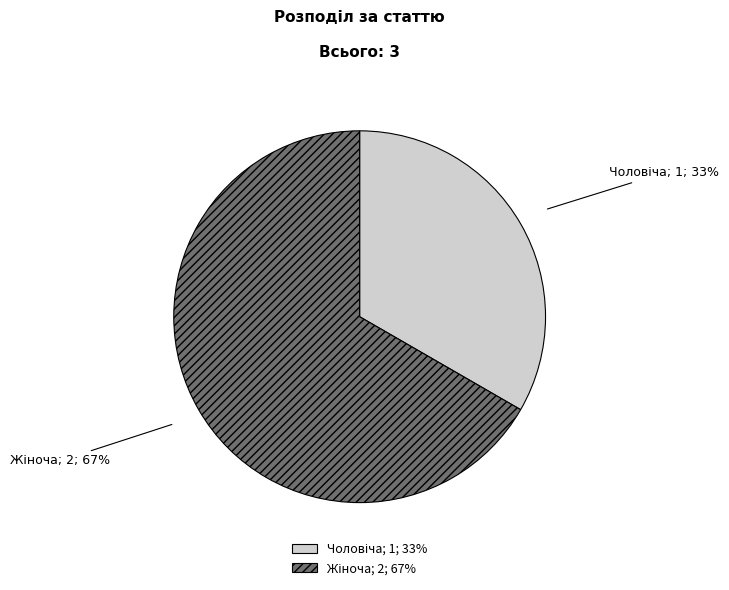

Does any single category account for the majority?

Yes